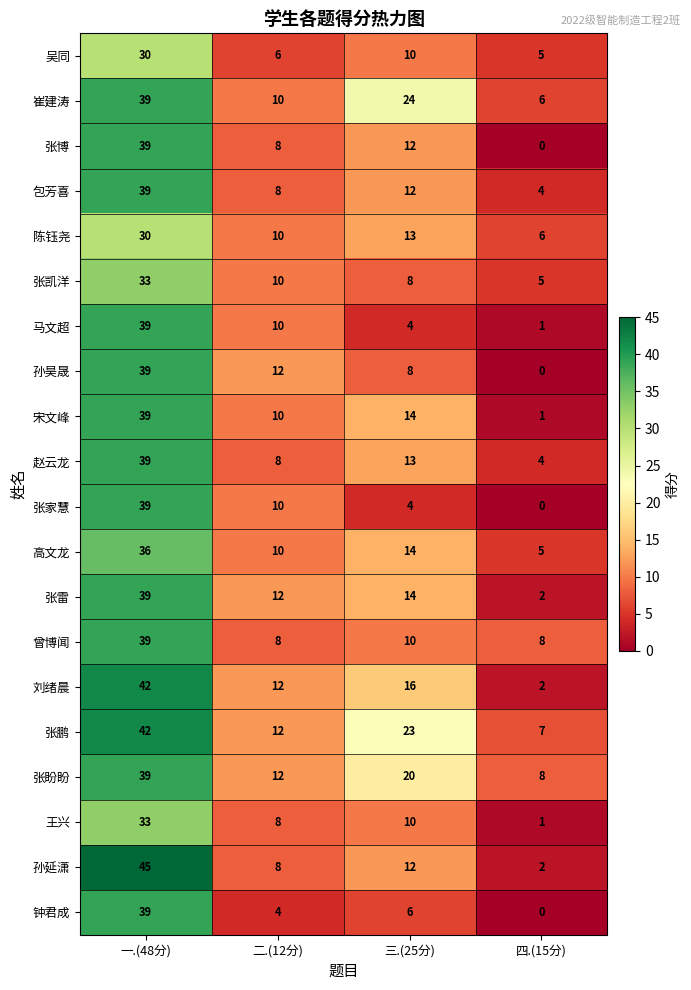

The value of 张盼盼 at 一.(48分) is 39. True or false?

True